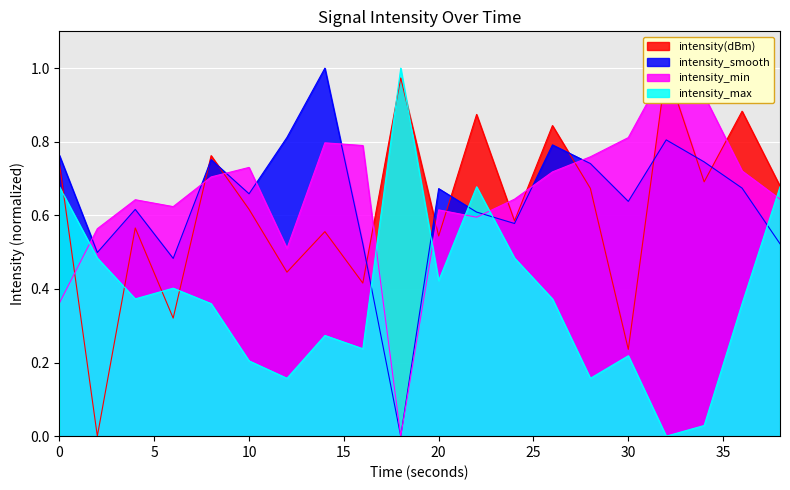

At which category does intensity(dBm) reach its first local peak?

4